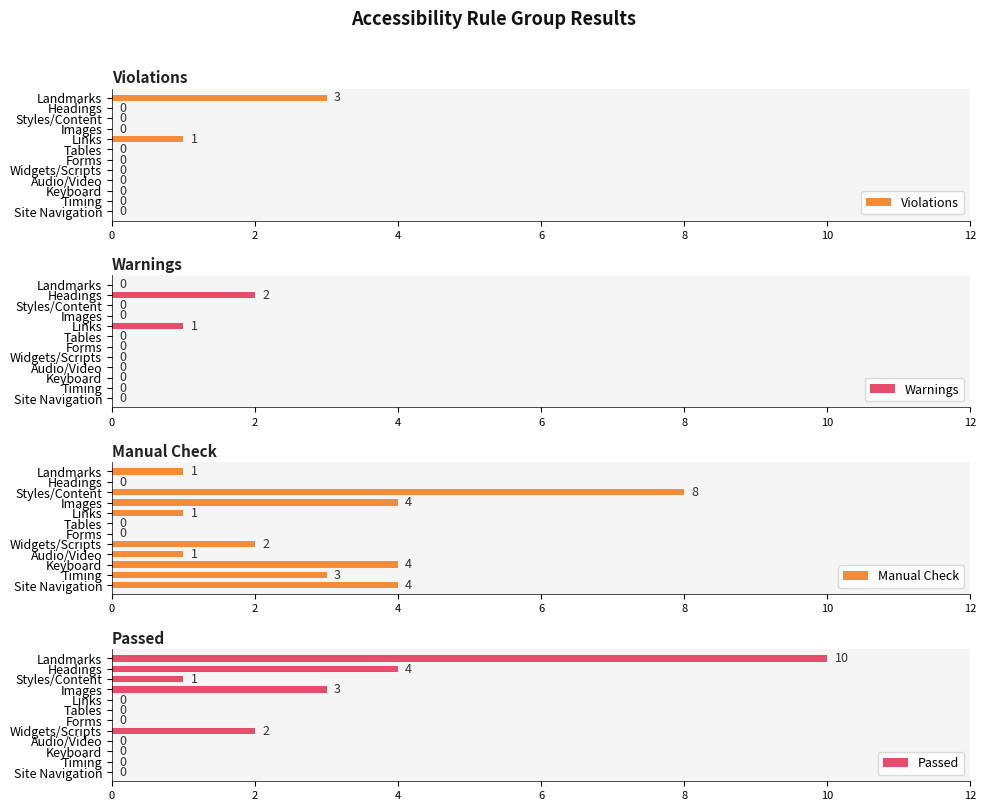

At how many categories does at least one series exceed 4?

2